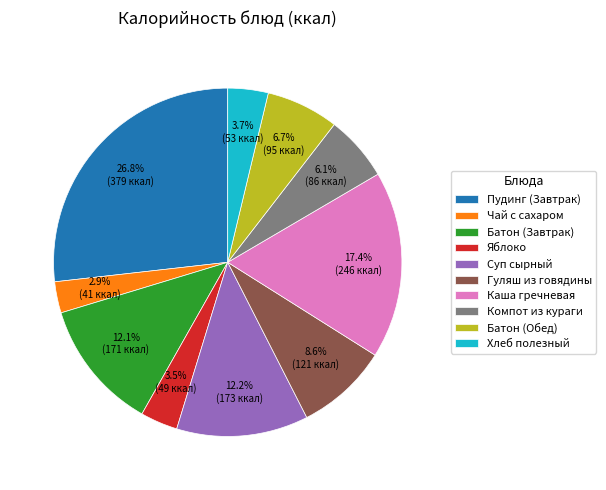

Which category has the biggest portion of the pie?

Пудинг (Завтрак)